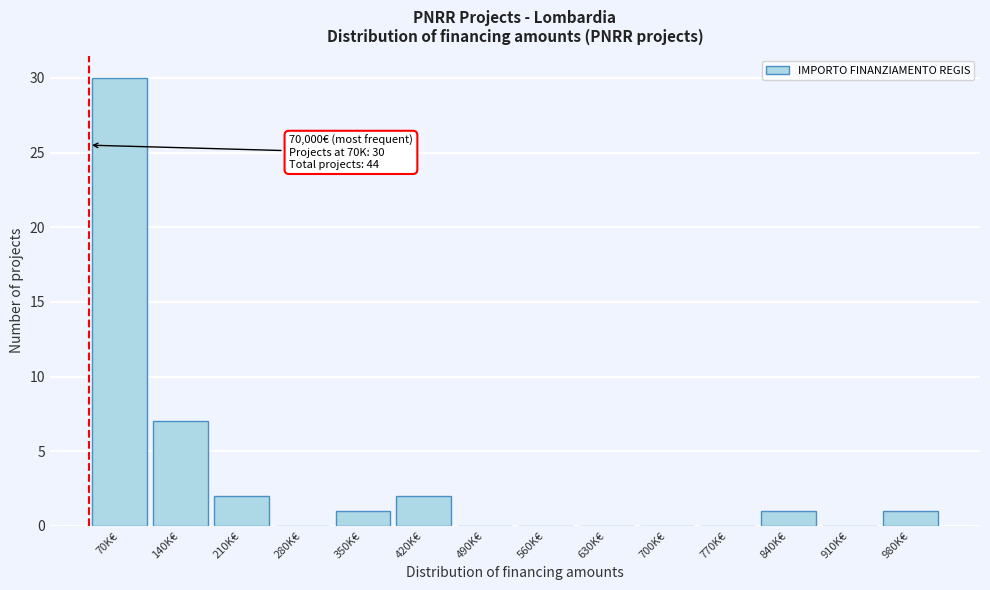

Reading left to right, extract all data points from this chart.

70K€=30	140K€=7	210K€=2	280K€=0	350K€=1	420K€=2	490K€=0	560K€=0	630K€=0	700K€=0	770K€=0	840K€=1	910K€=0	980K€=1